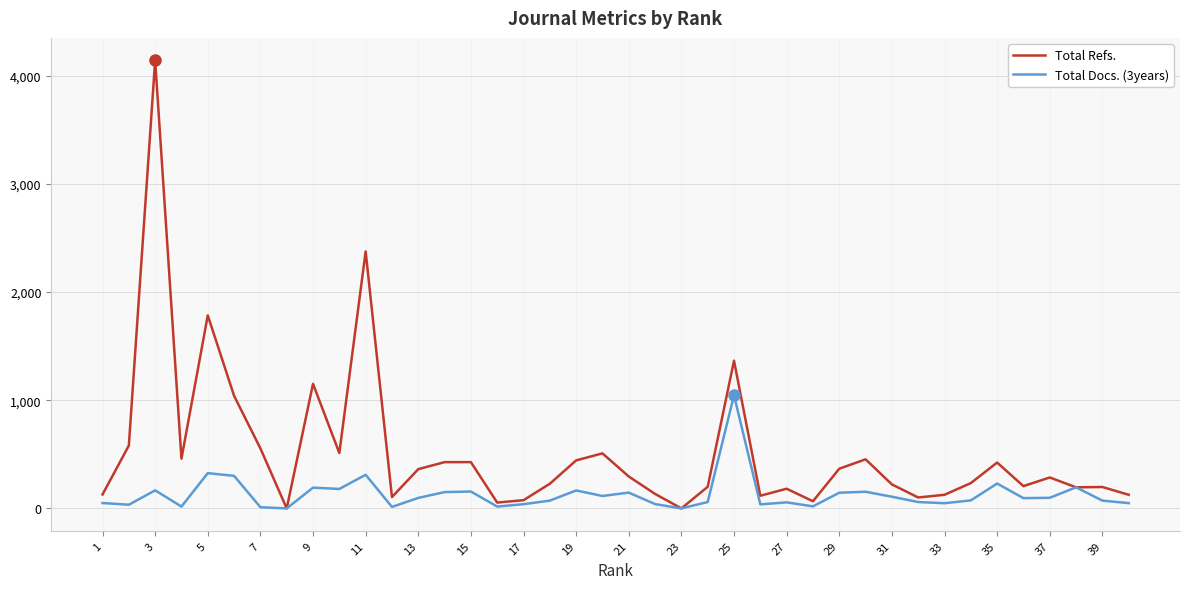

Which series has the largest range (max minus min)?

Total Refs.